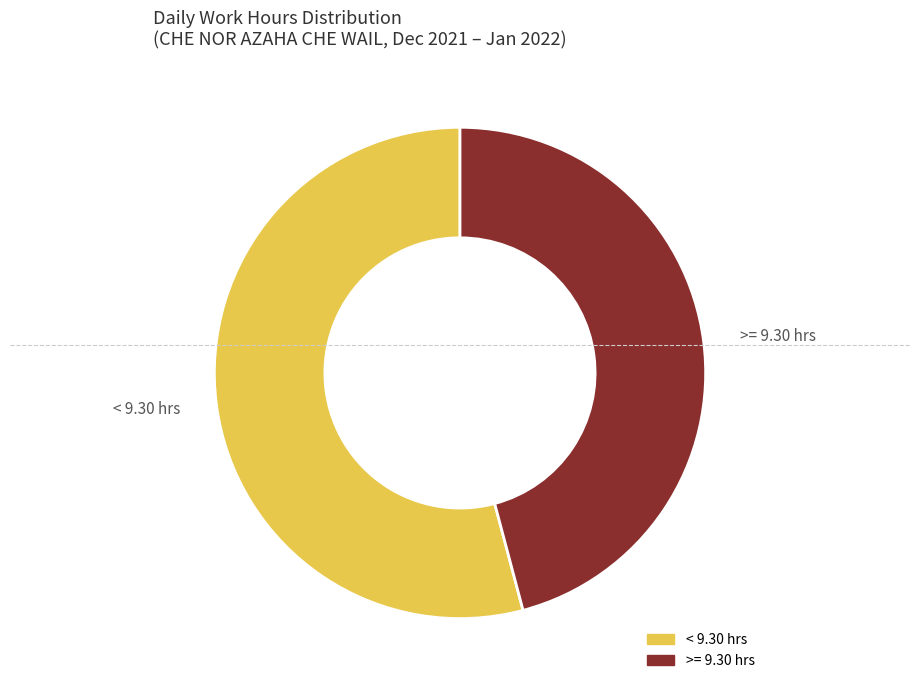

Count the number of slices in the pie.

2